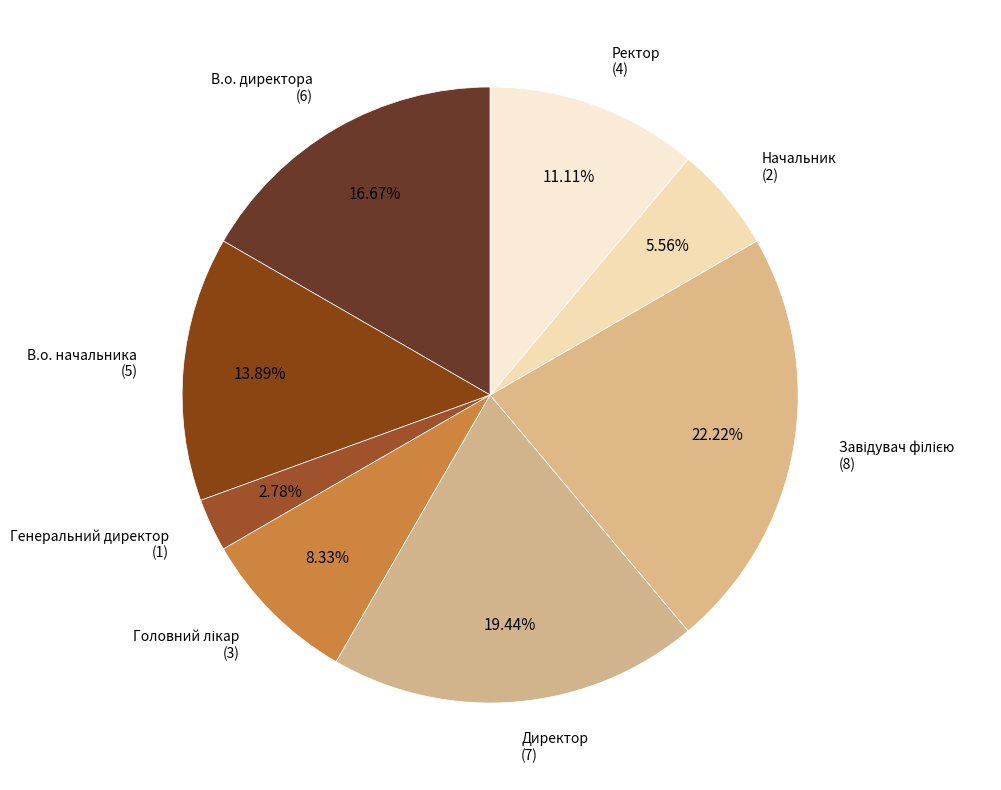

To the nearest percent, what percentage of the pie is Генеральний директор?

3%